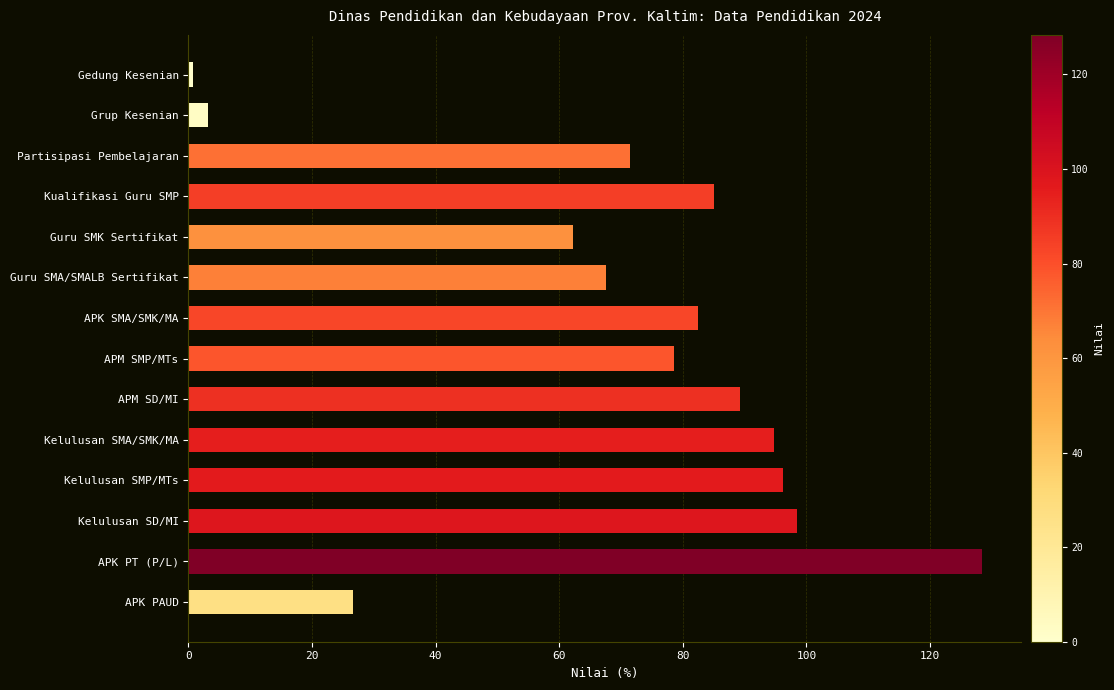

What is the difference between the second highest and minimum values?

97.7